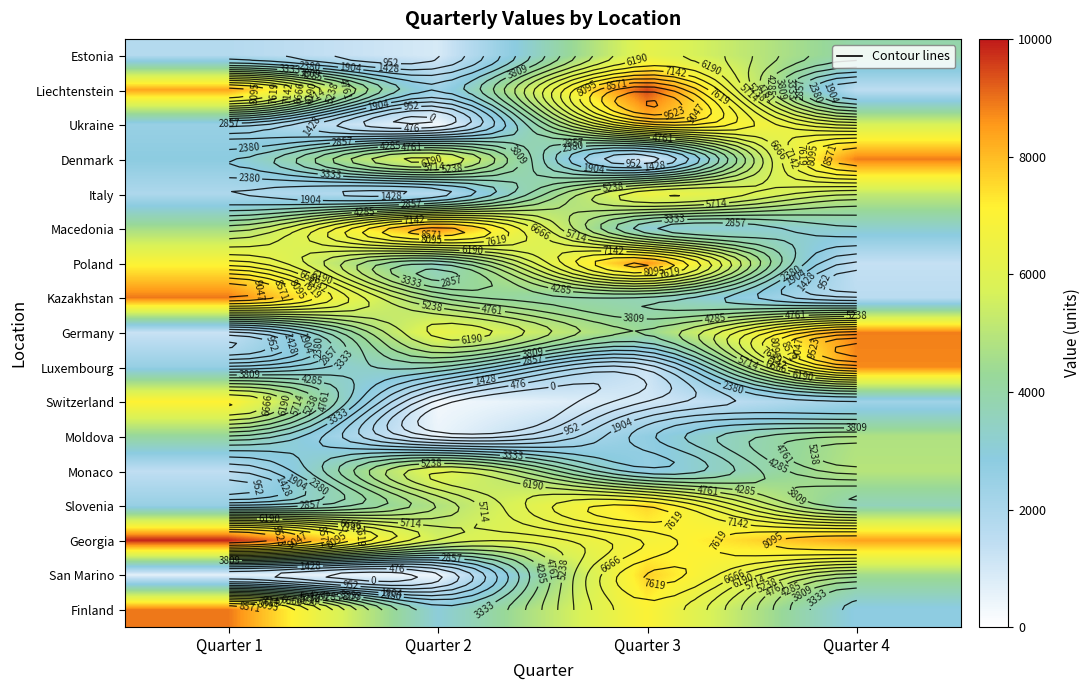

At which category is the sum across all series the highest?

Quarter 3